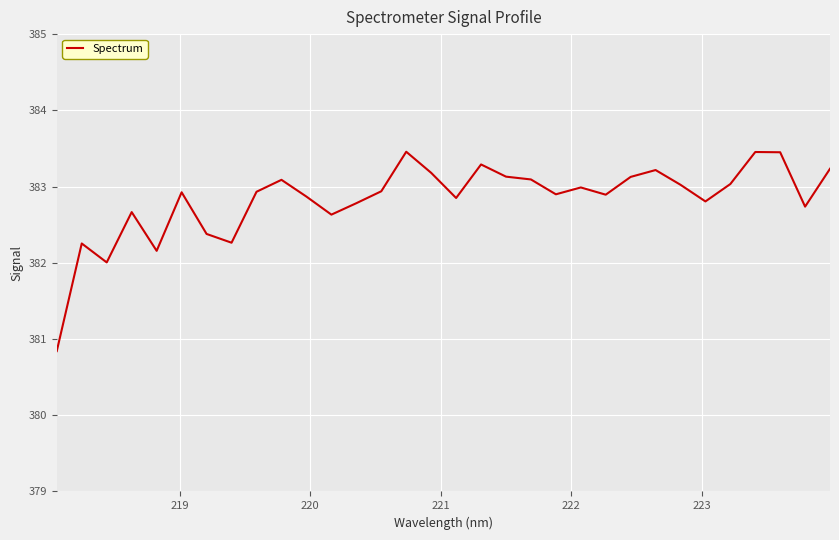

How many categories are shown in the chart?

32